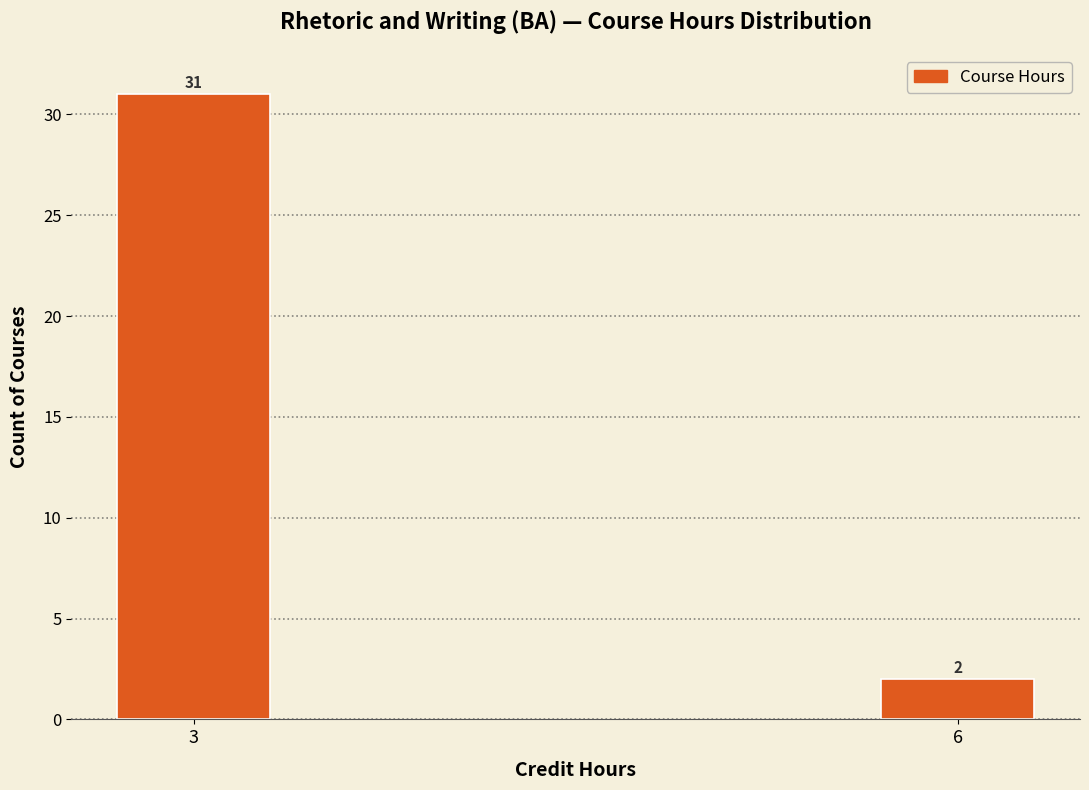

Reading right to left, list all the values displayed in this chart.

6=2	3=31